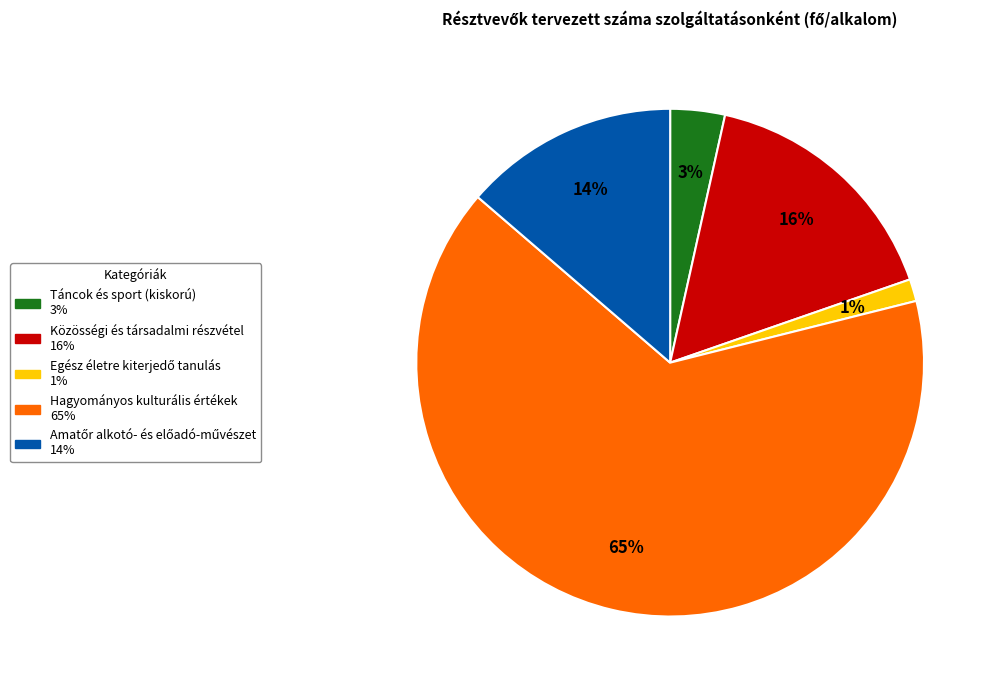

To the nearest percent, what is the average slice percentage?

20%